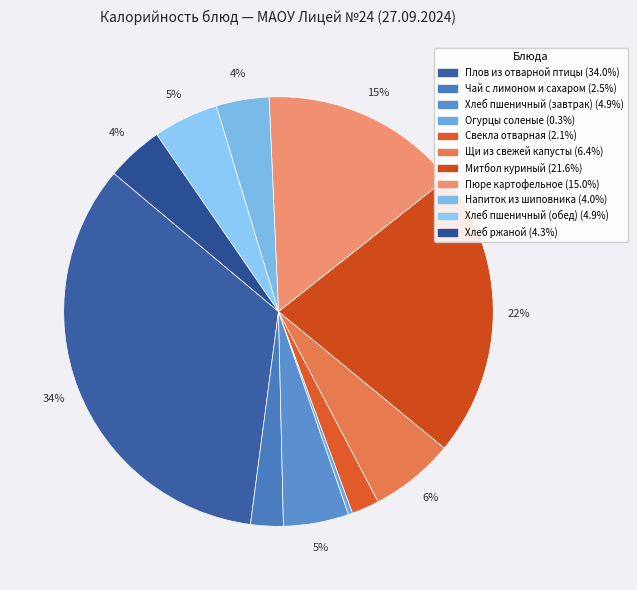

Rank the categories by value from lowest to highest.

Огурцы соленые, Свекла отварная, Чай с лимоном и сахаром, Напиток из шиповника, Хлеб ржаной, Хлеб пшеничный (завтрак), Хлеб пшеничный (обед), Щи из свежей капусты, Пюре картофельное, Митбол куриный, Плов из отварной птицы